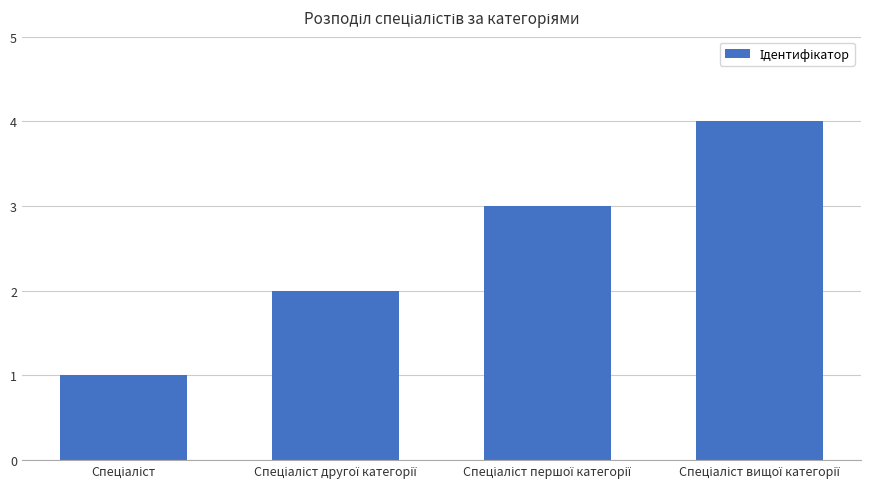

Reading right to left, what are all the values shown in this chart?

4	3	2	1